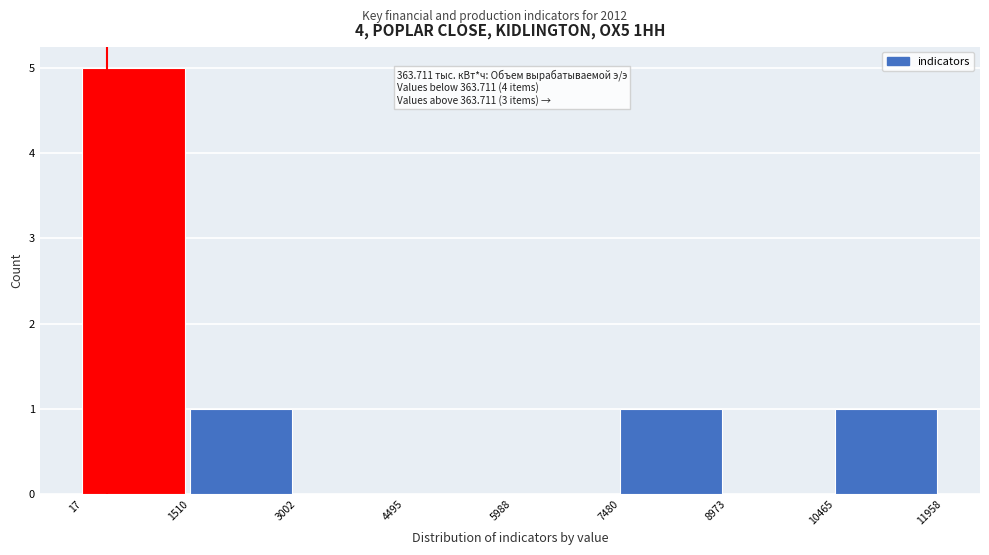

Which range on the x-axis has the tallest bar?

17 to 1510